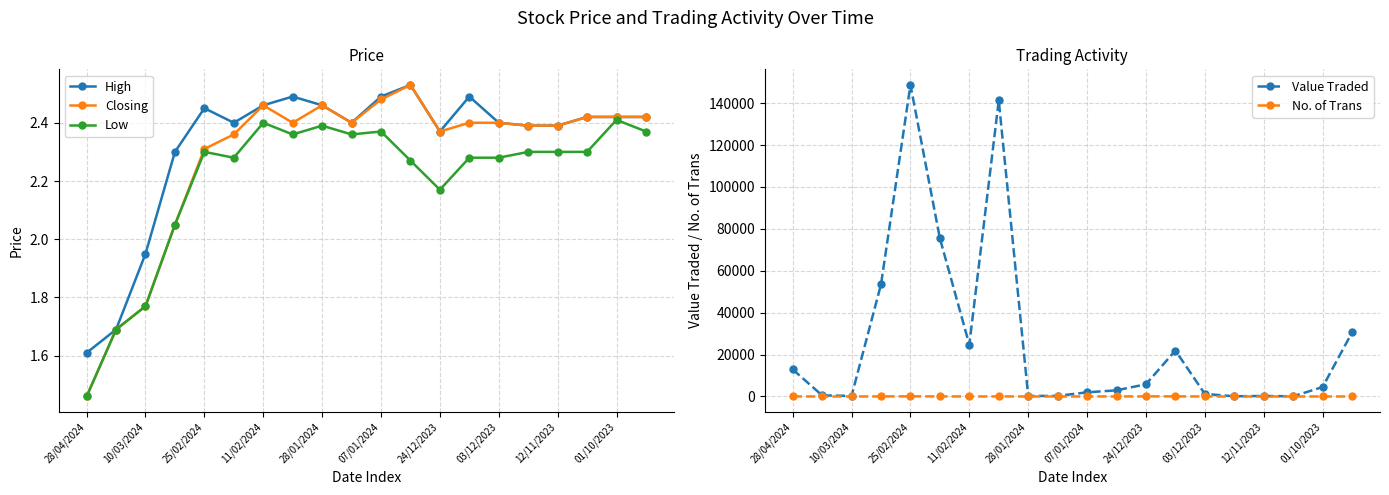

Is it true that No. of Trans equals 6.7 at 15?

False